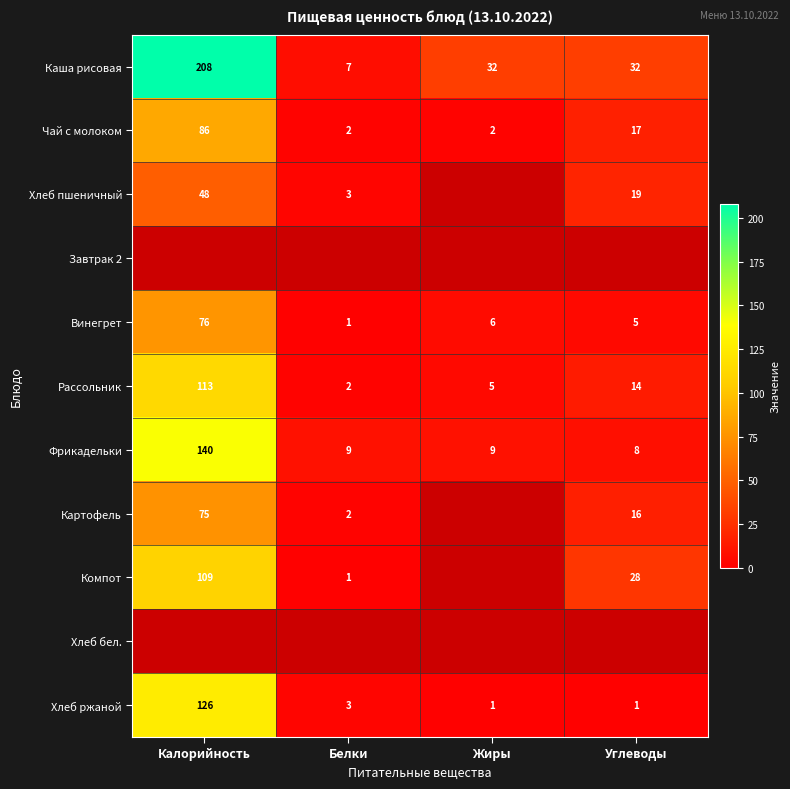

At which category does the chart reach its peak across all series?

Калорийность